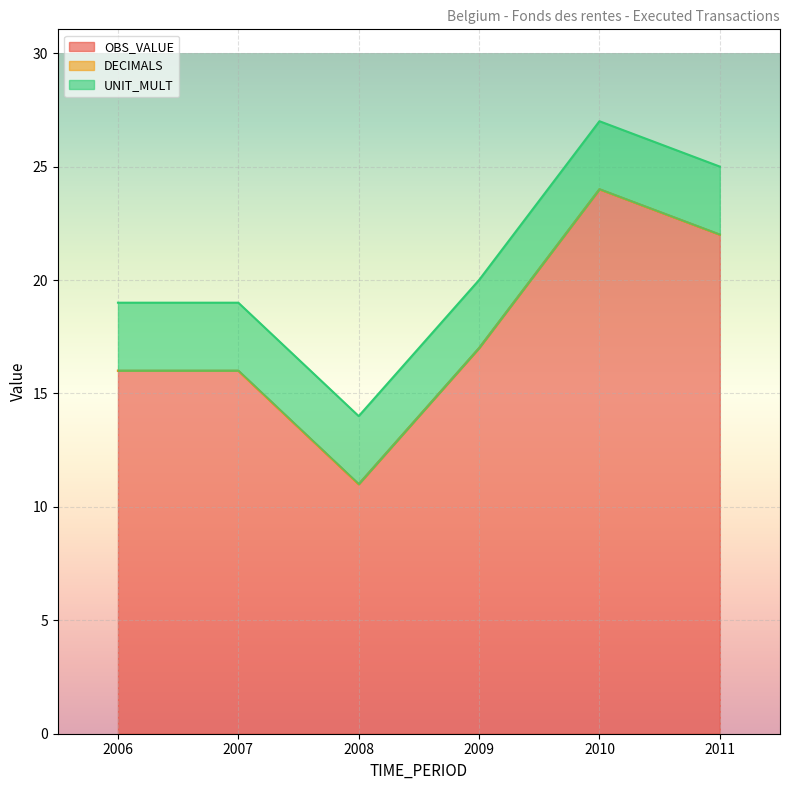

Which label corresponds to the largest value in the chart?

2010